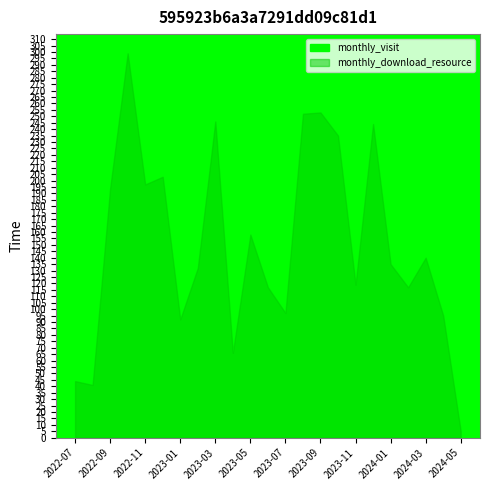

True or false: monthly_download_resource has more than 1 interior local peaks.

True